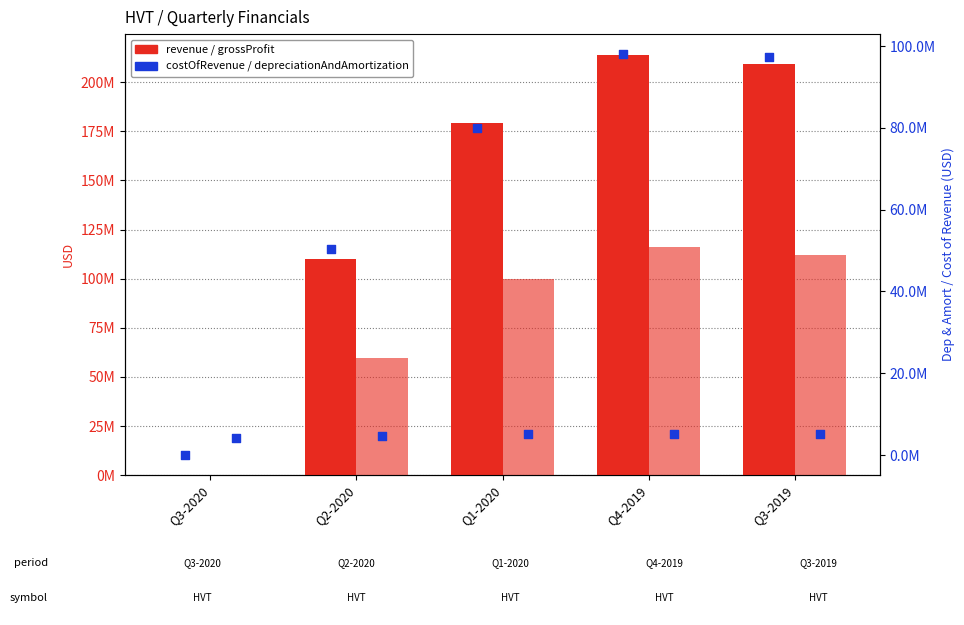

What is the total value across all series at Q2-2020?

224641000